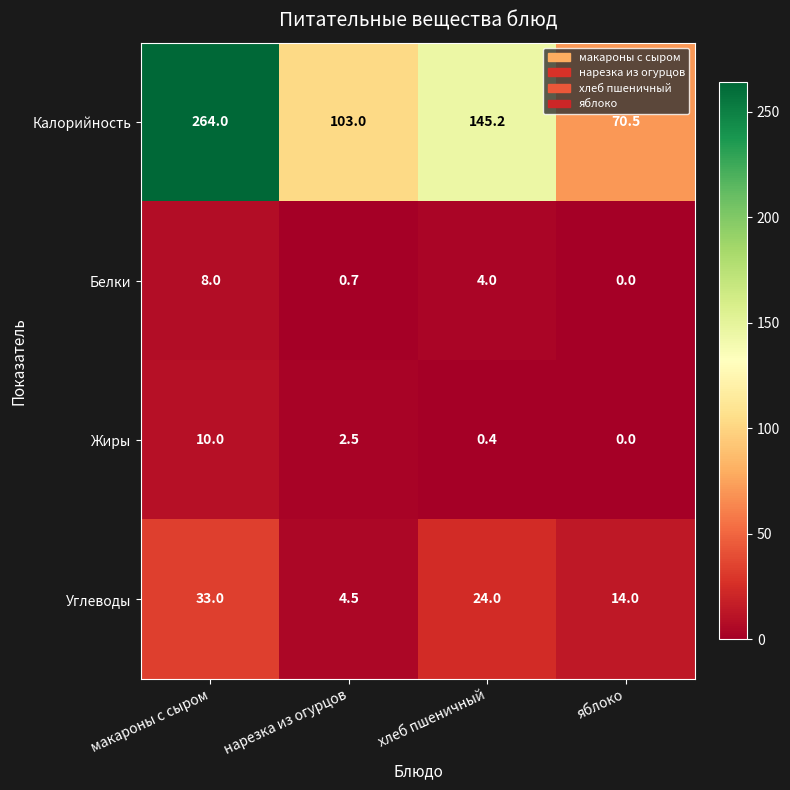

Is the value of Калорийность at яблоко greater than the value of Углеводы at яблоко?

Yes